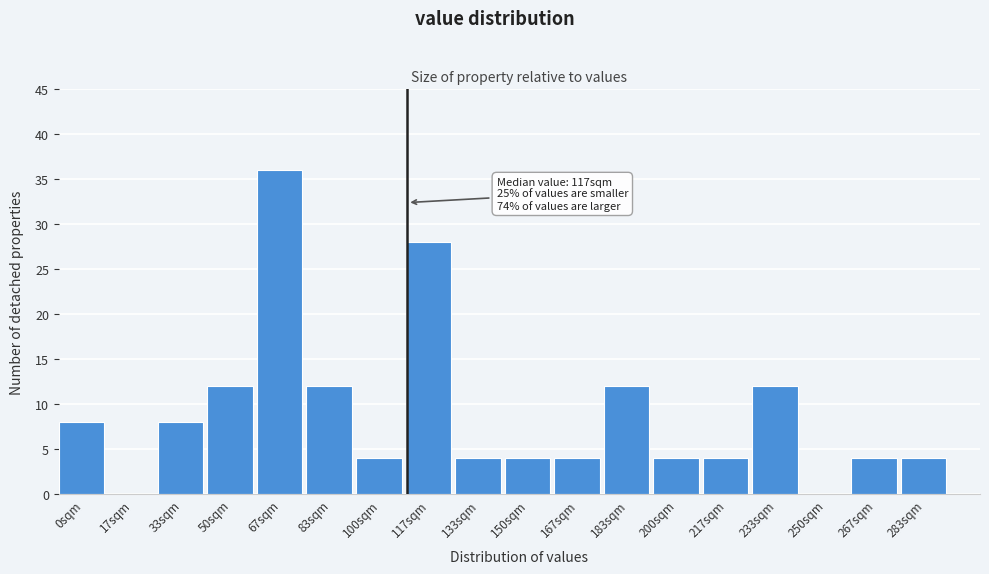

Reading left to right, extract all data points from this chart.

0sqm=8	17sqm=0	33sqm=8	50sqm=12	67sqm=36	83sqm=12	100sqm=4	117sqm=28	133sqm=4	150sqm=4	167sqm=4	183sqm=12	200sqm=4	217sqm=4	233sqm=12	250sqm=0	267sqm=4	283sqm=4